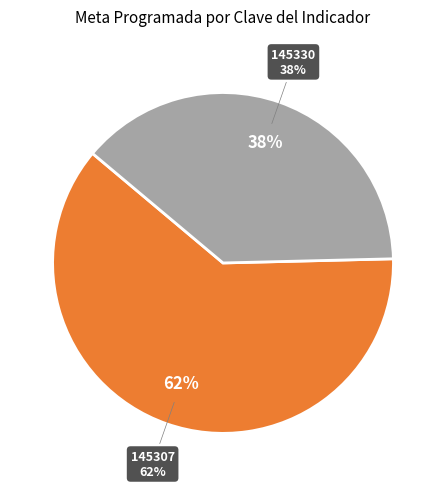

The 145307 slice represents 51% of the pie. True or false?

False